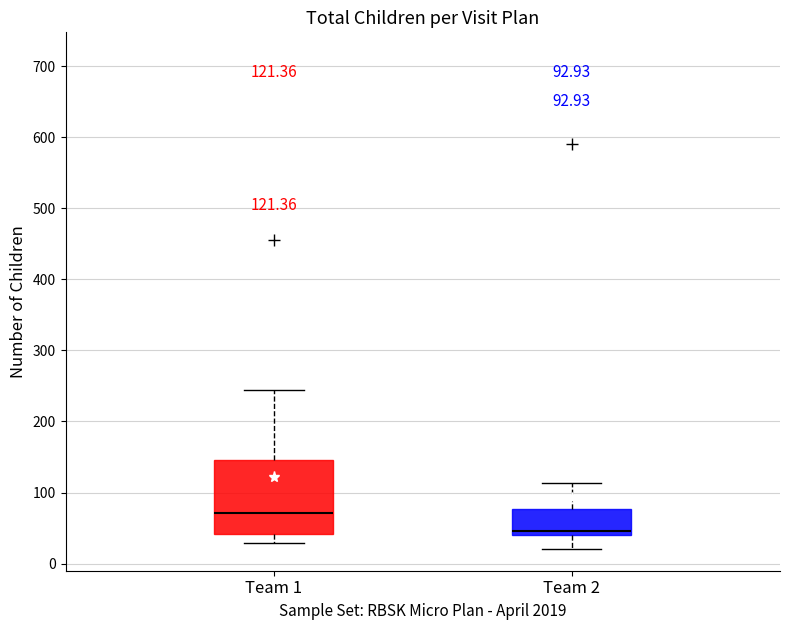

Which box has the highest median line?

Team 1